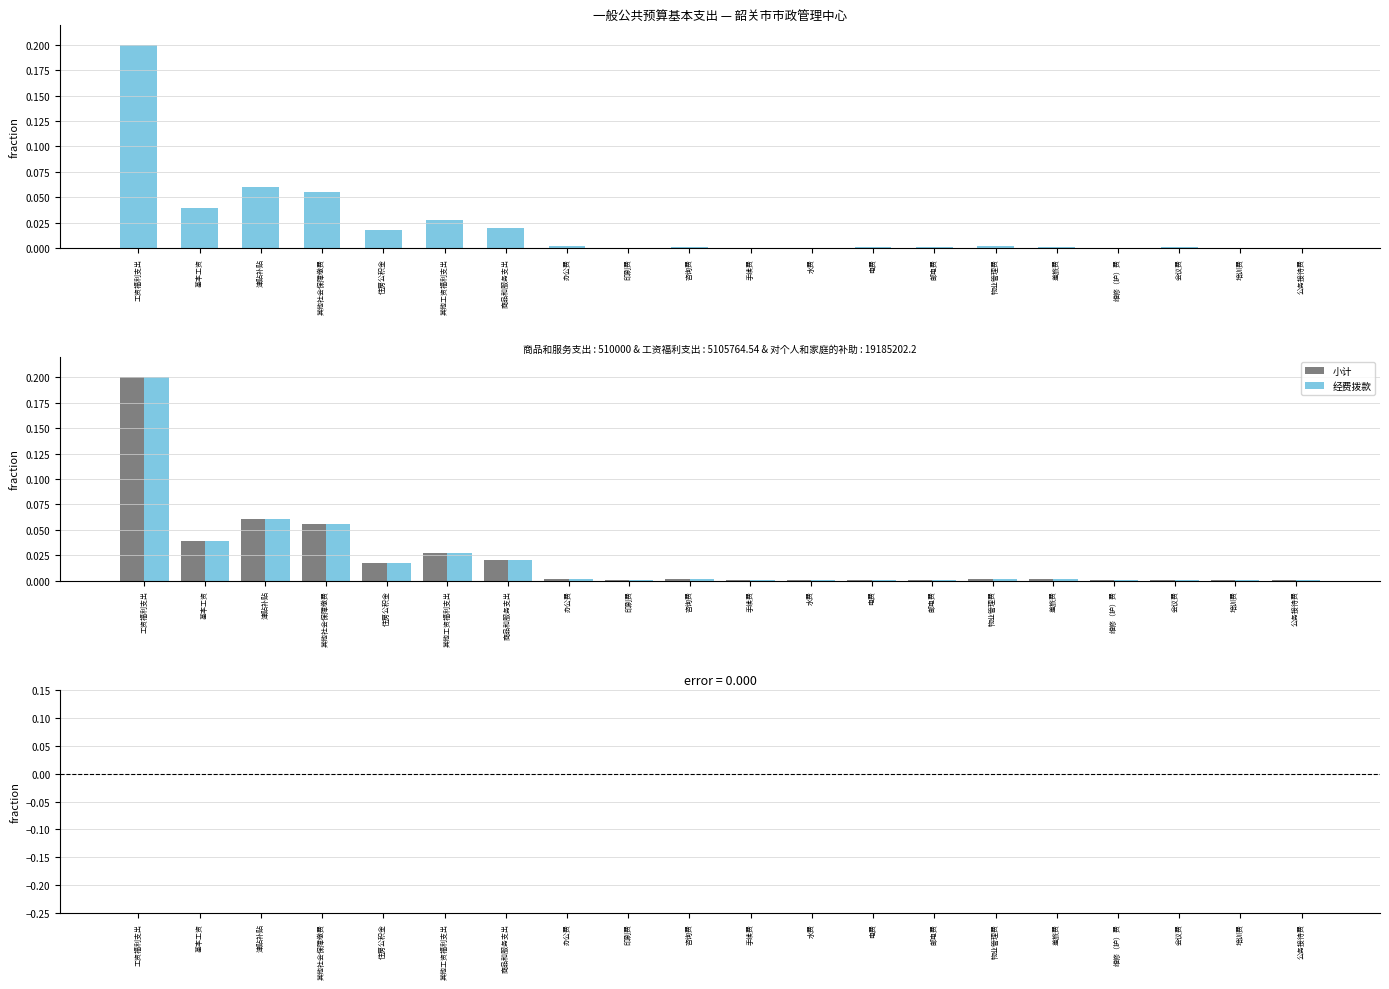

Between 工资福利支出 and 手续费, which series saw the biggest shift?

小计